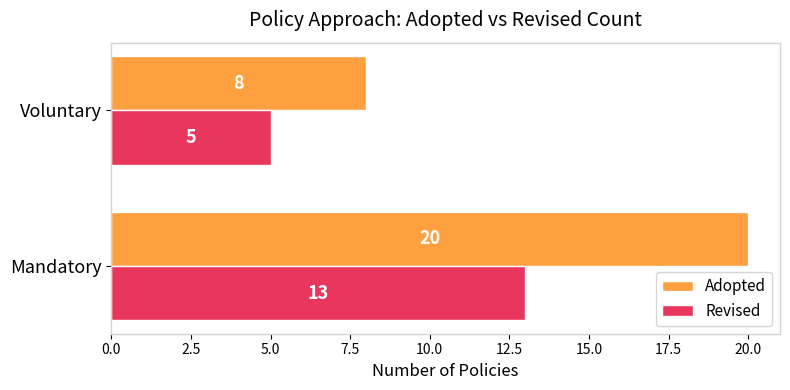

What is the average value of the Revised series?

9